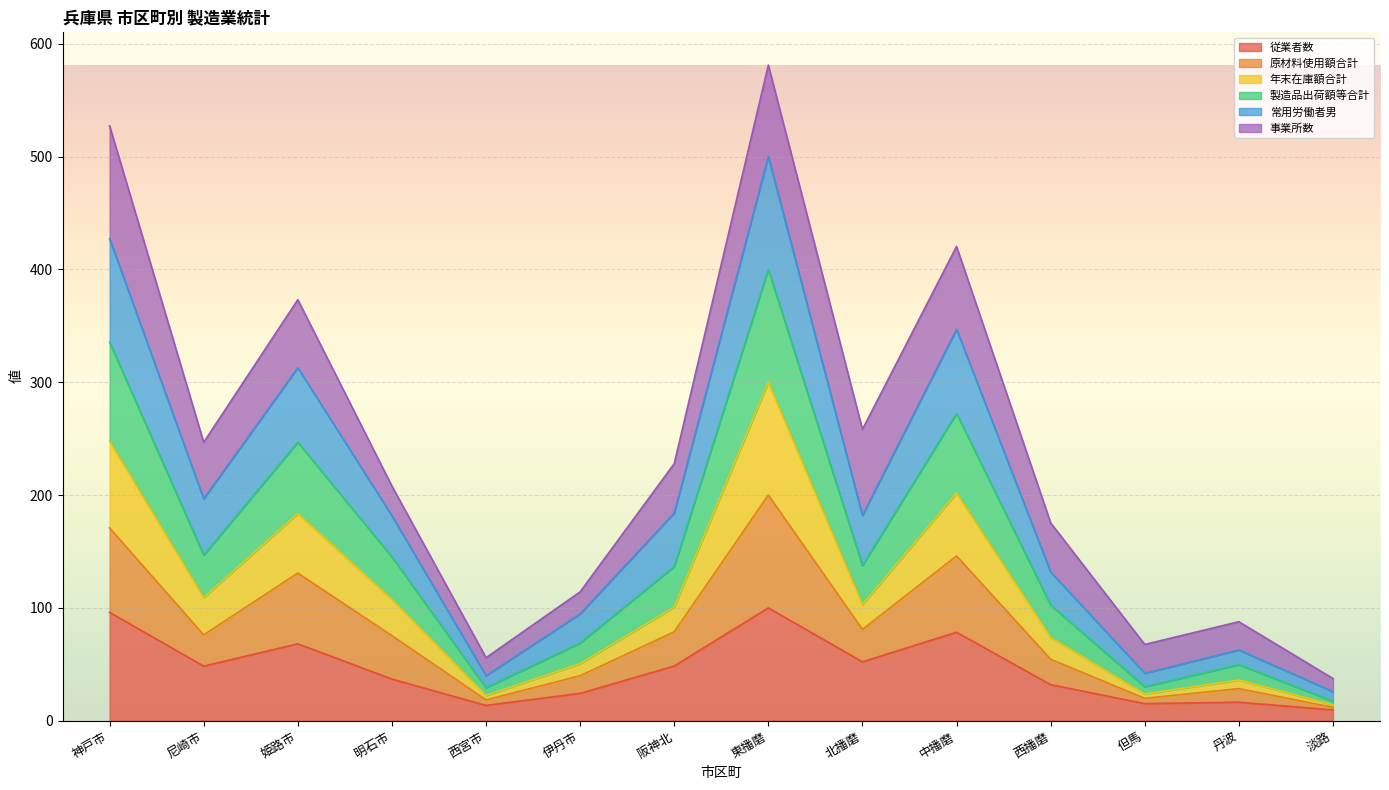

What position from the right is 丹波?

2